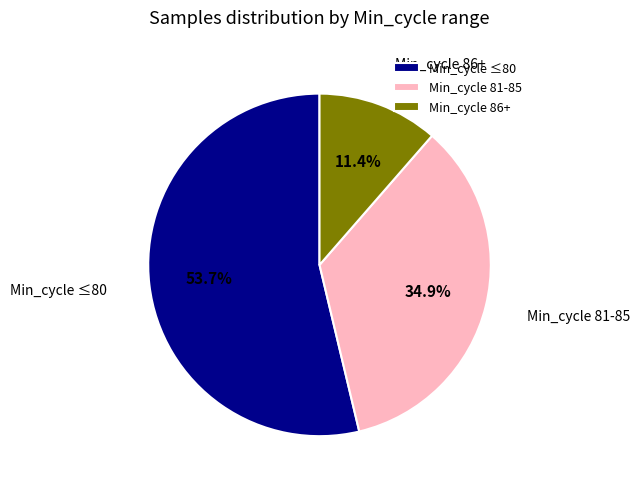

Rank the categories by value from lowest to highest.

Min_cycle 86+, Min_cycle 81-85, Min_cycle ≤80